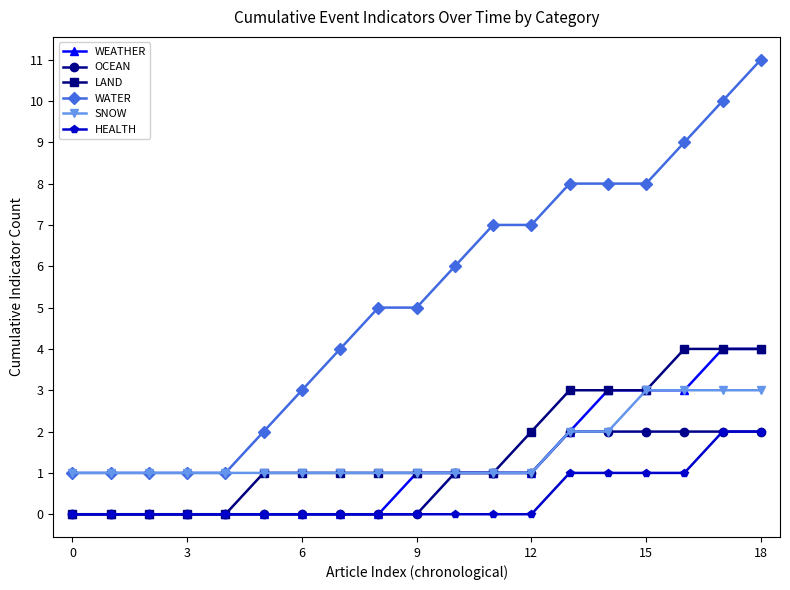

What is the value of the WATER point at the 17th from the left?

9